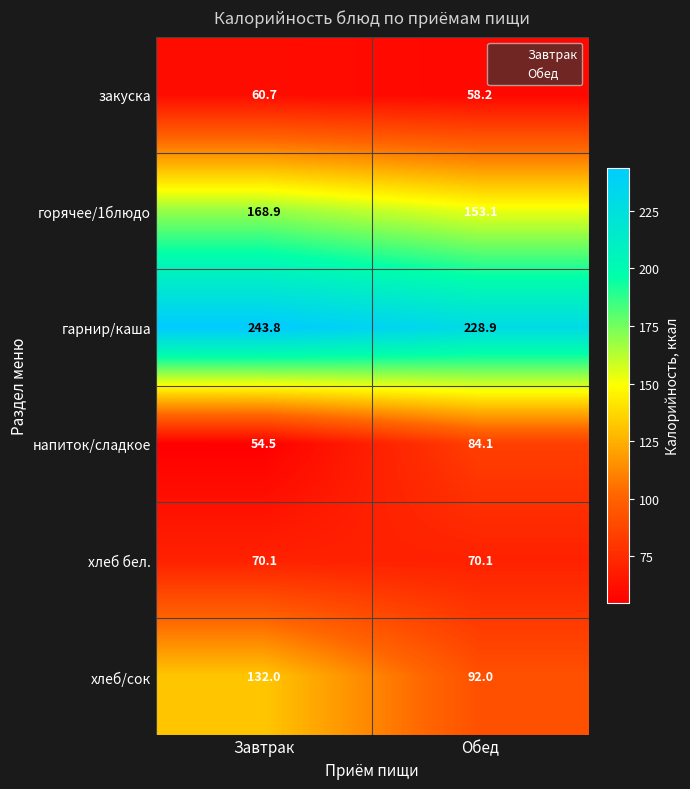

Where does the гарнир/каша series first go above 243?

Завтрак